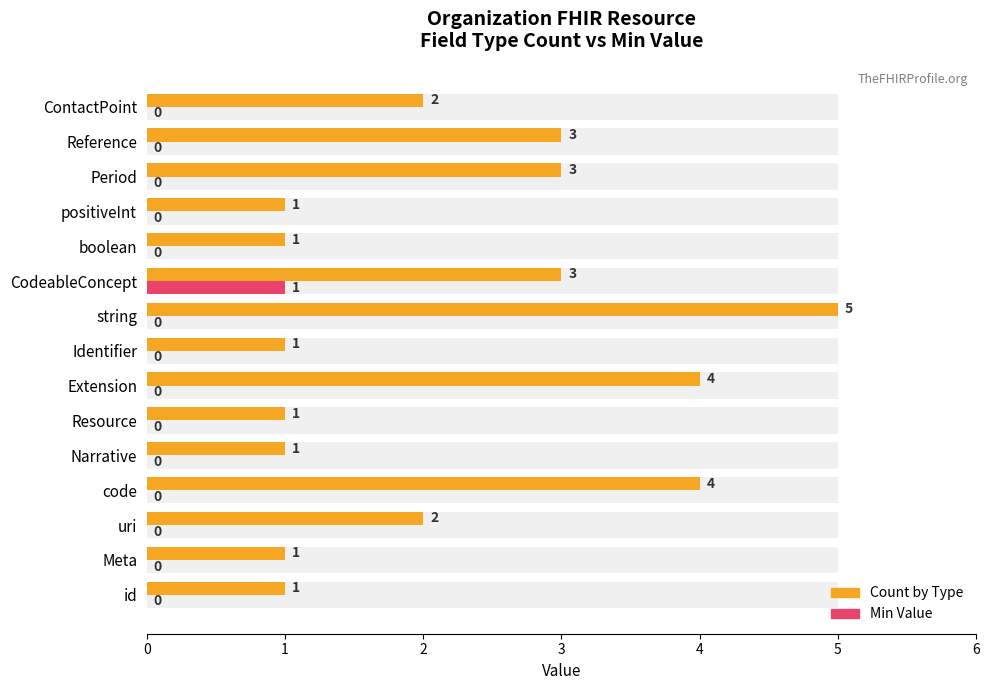

Which series changed the most between CodeableConcept and ContactPoint?

Count by Type